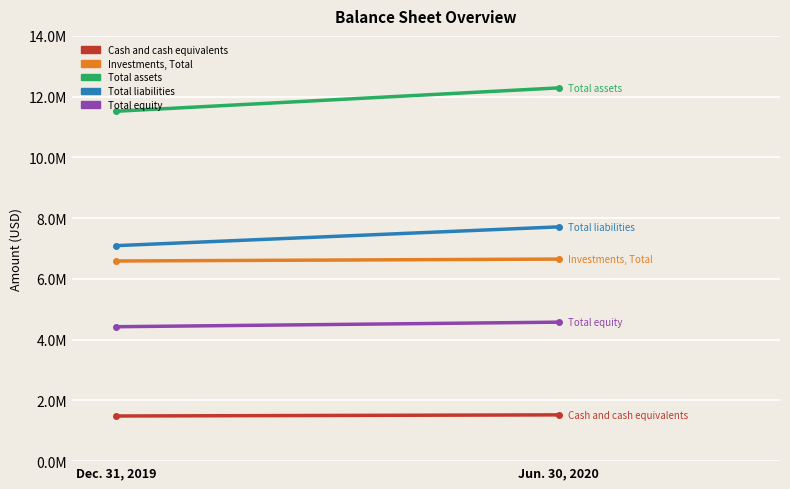

What is the value of the Investments, Total point at the 2nd from the left?

6652183